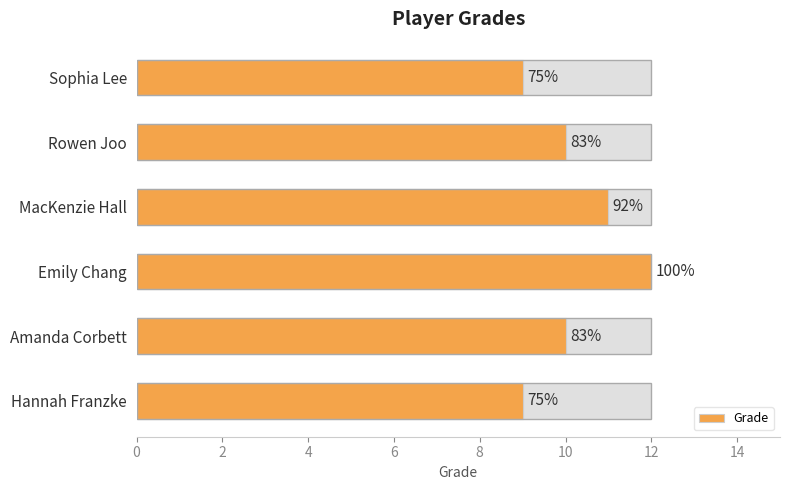

What is the approximate value at Rowen Joo?

10